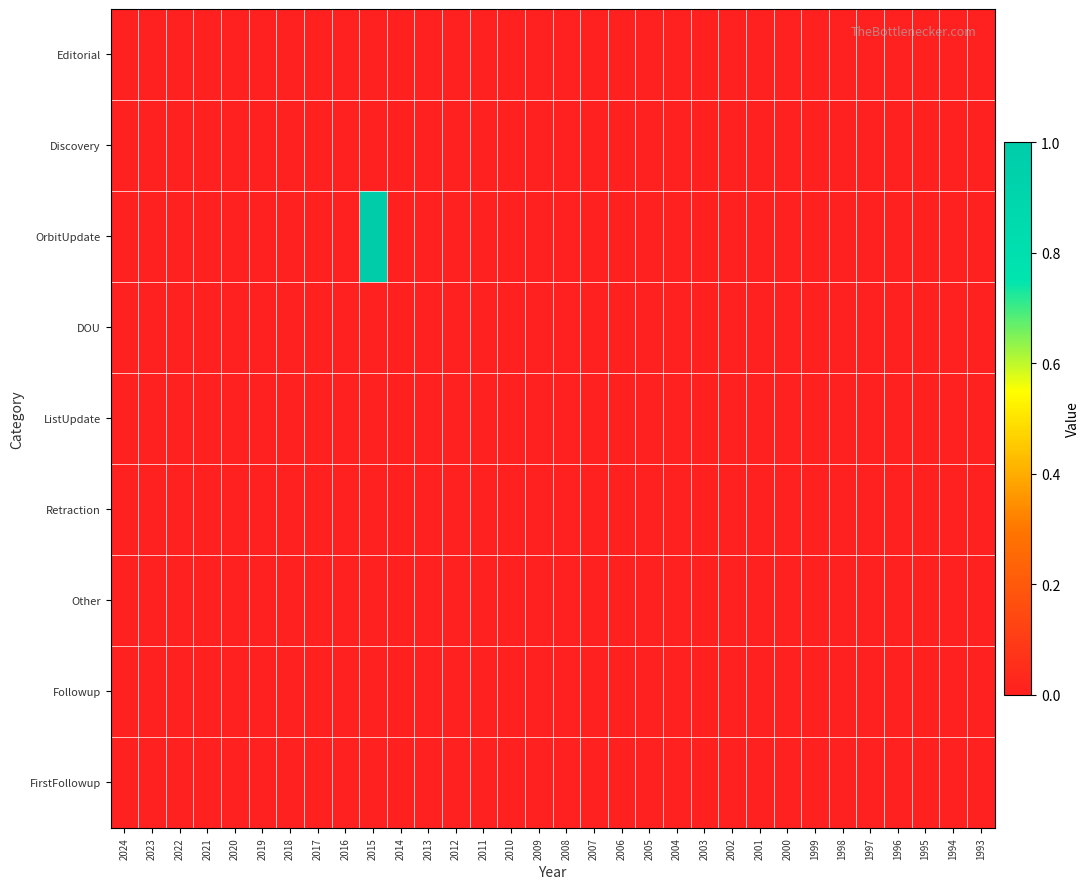

Between 2017 and 2012, which series saw the biggest shift?

Editorial